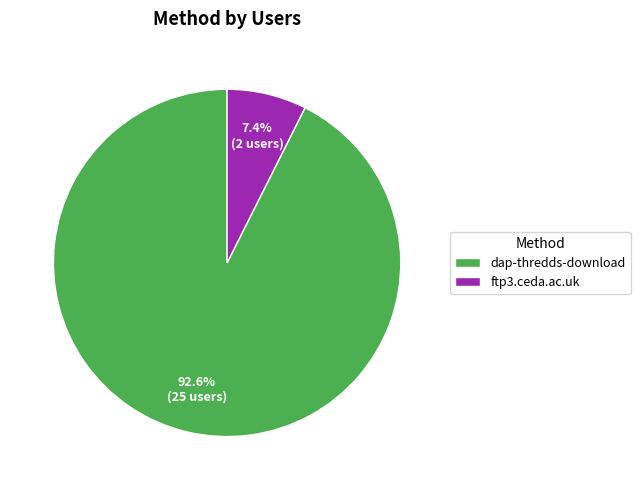

Is there a majority slice in this chart?

Yes